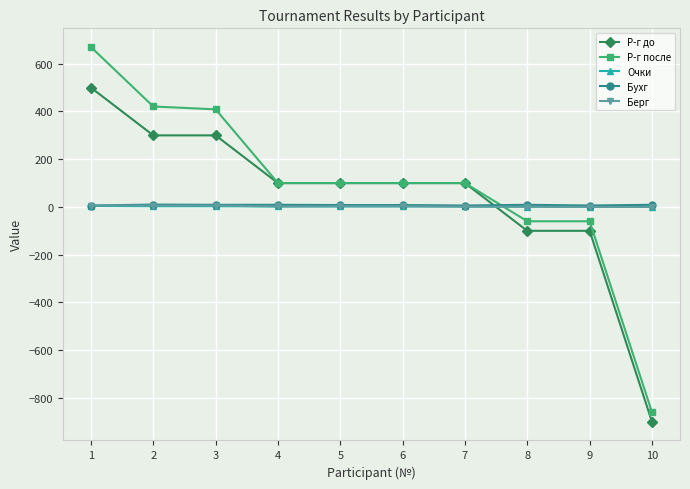

How many categories are shown in the chart?

10